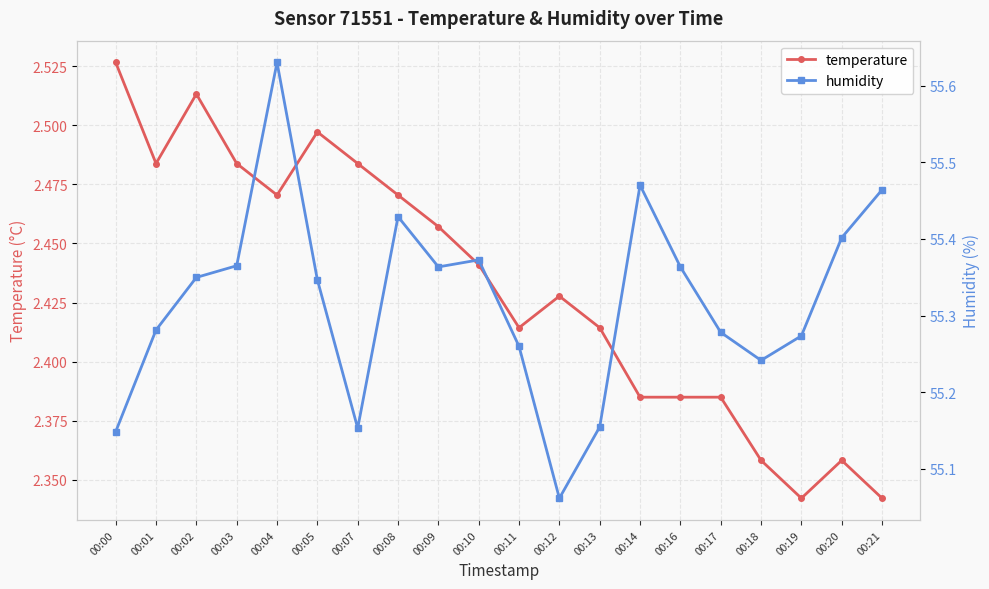

Which series has the largest total across all categories?

humidity